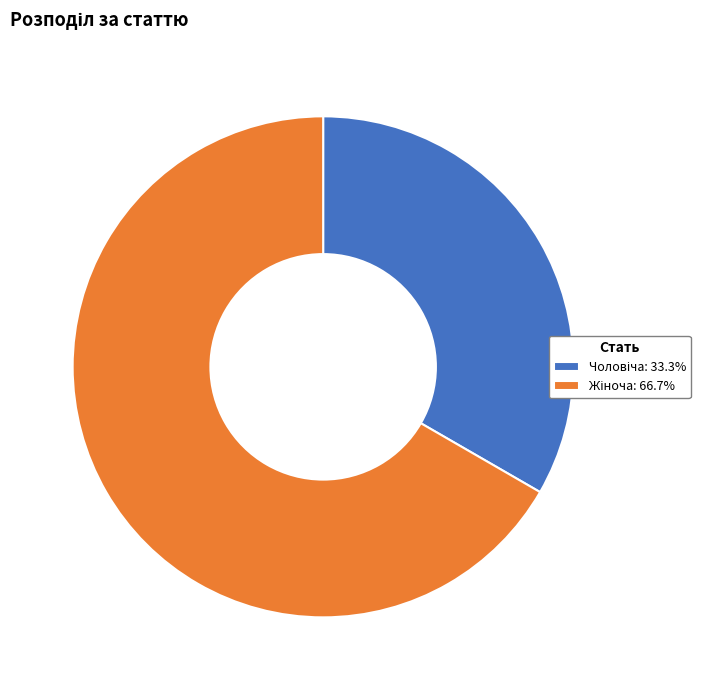

Does any single category account for the majority?

Yes